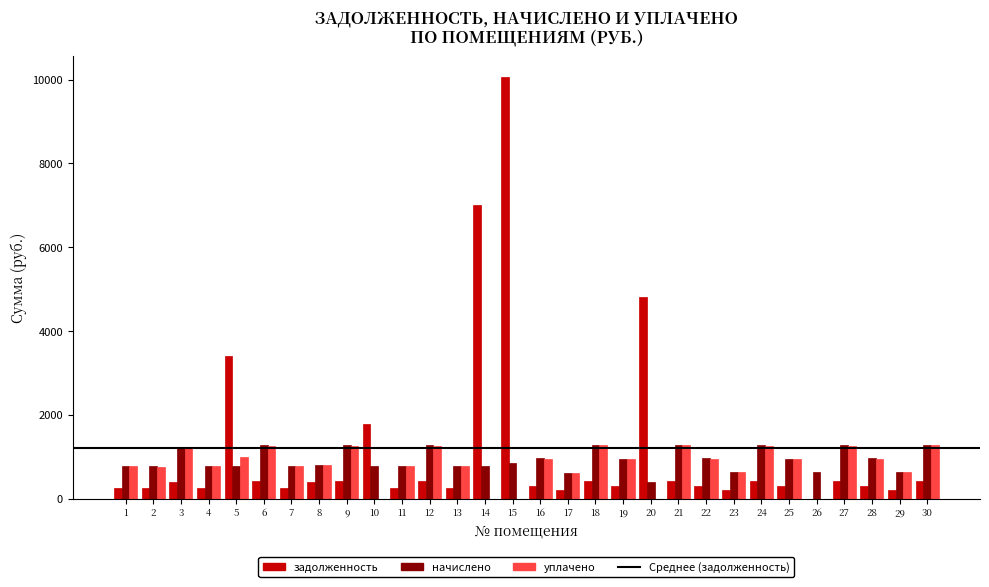

What is the sum of the задолженность values at 2 and 25?

551.3